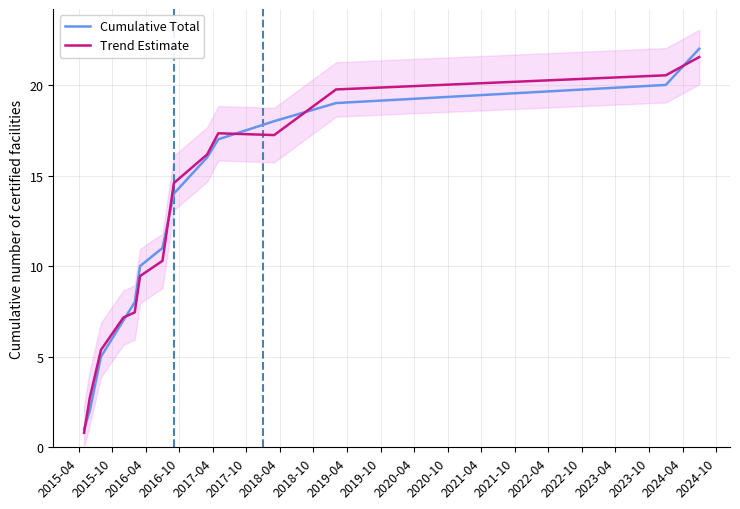

What is the highest value of the Trend Estimate series?

21.5